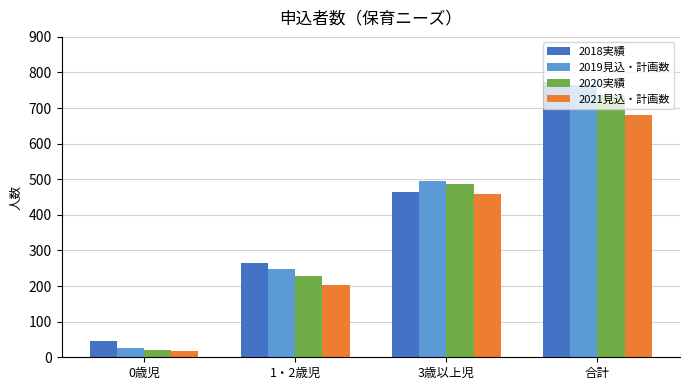

What is the value of the 2021見込・計画数 bar at the 2nd from the left?

204